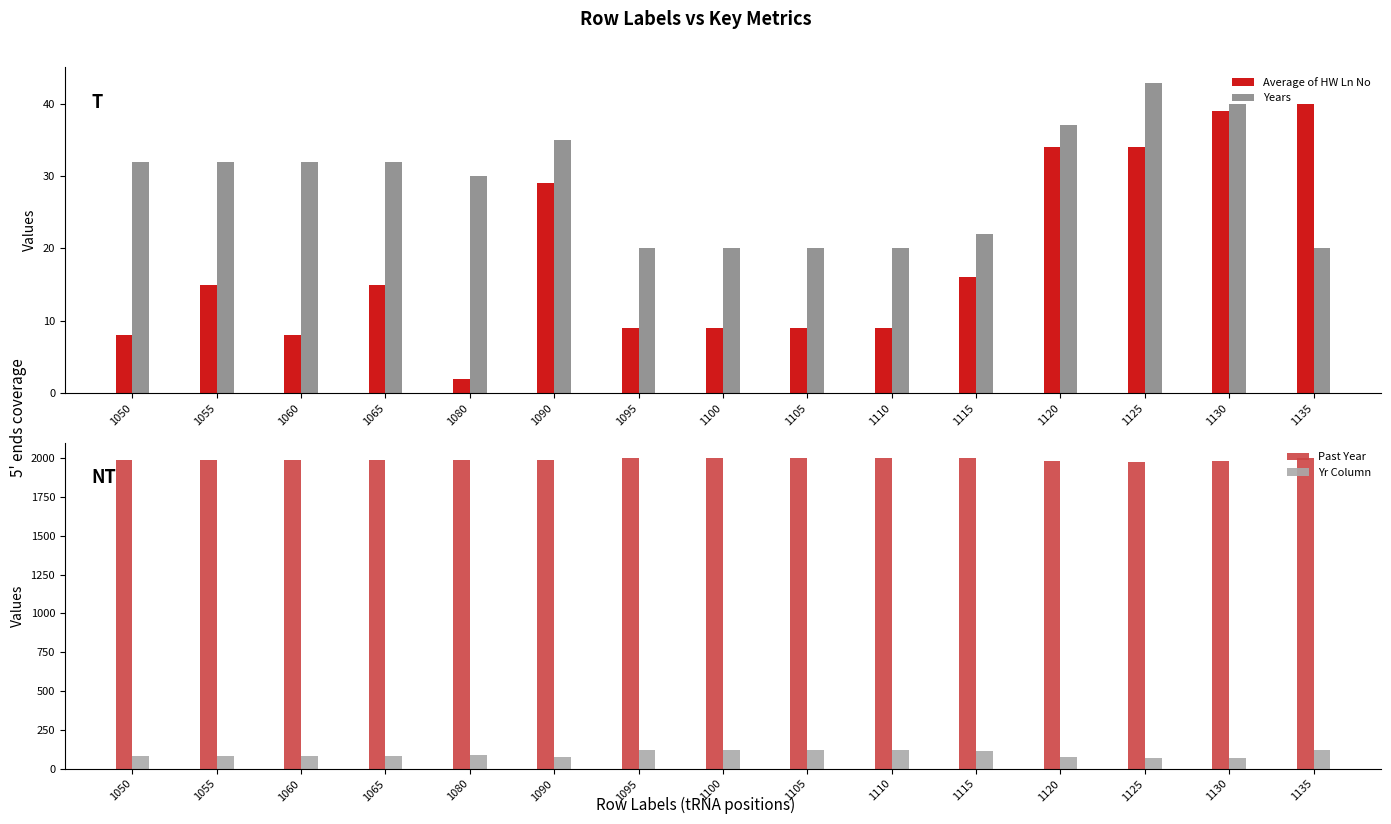

What is the total value across all series at 1055?

2116.9